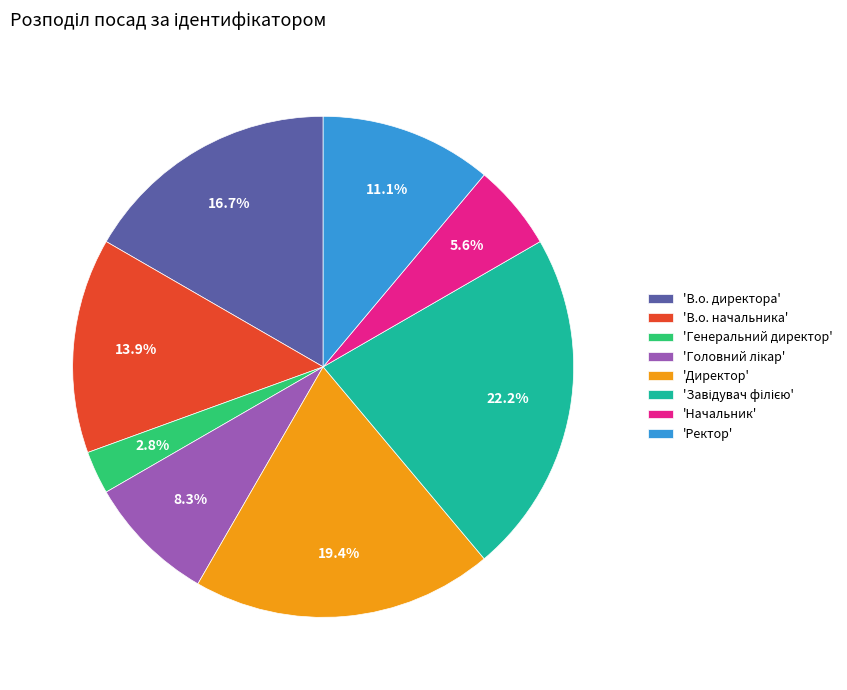

Count the number of slices in the pie.

8